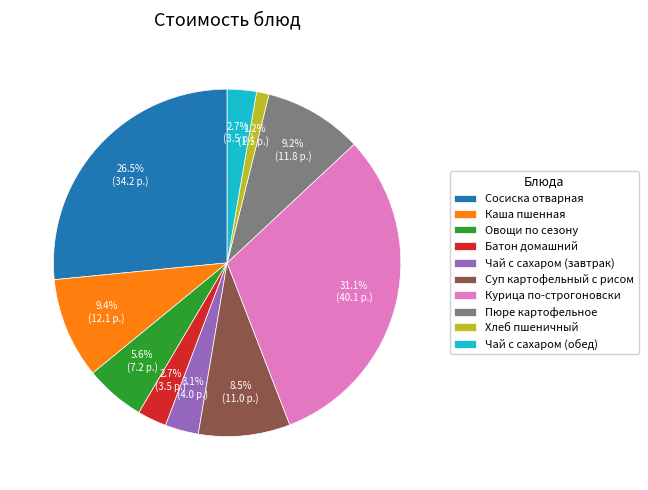

What portion of the pie excludes Суп картофельный с рисом?

91.5%